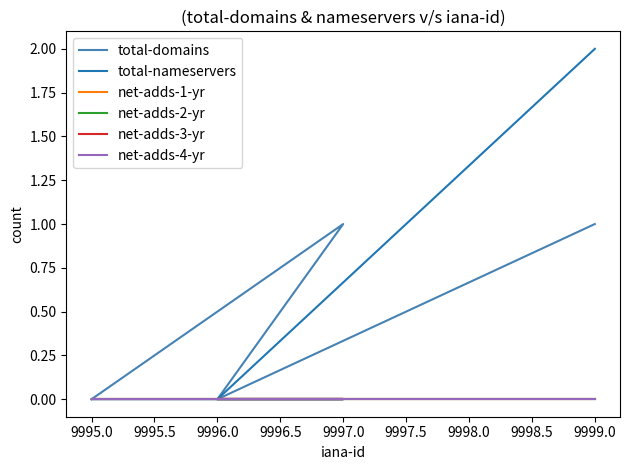

Which series has the largest range (max minus min)?

total-nameservers